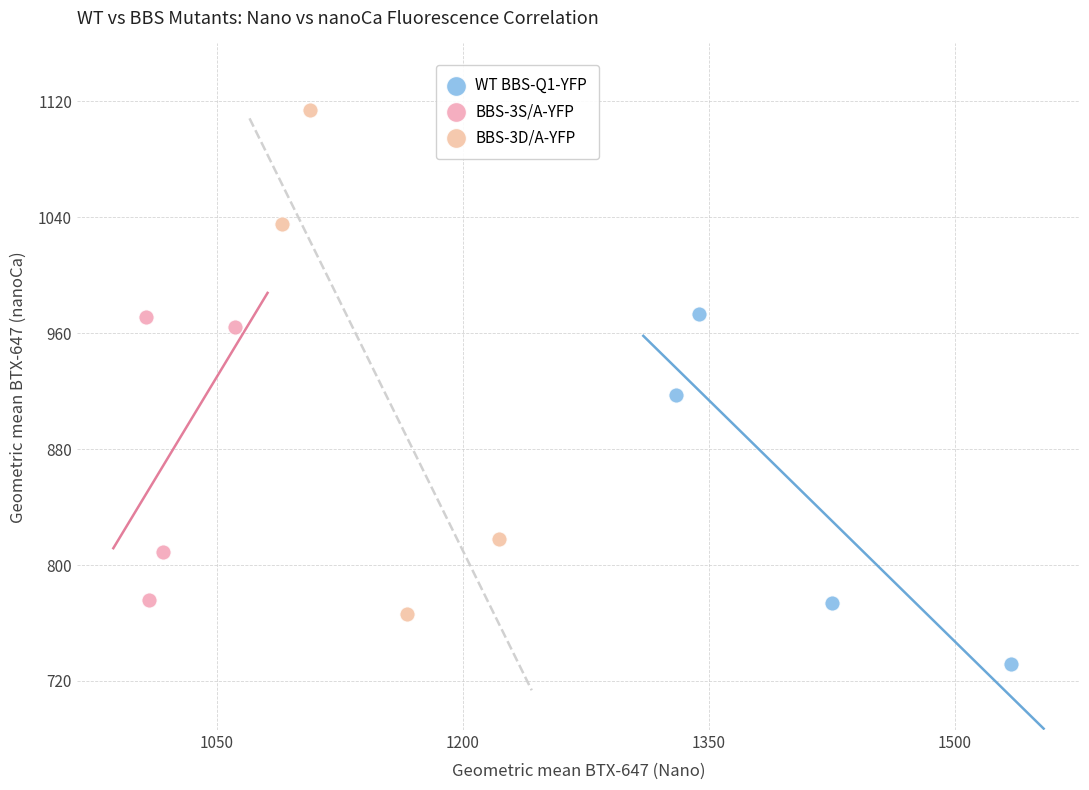

Which series reaches the minimum Y coordinate?

WT BBS-Q1-YFP